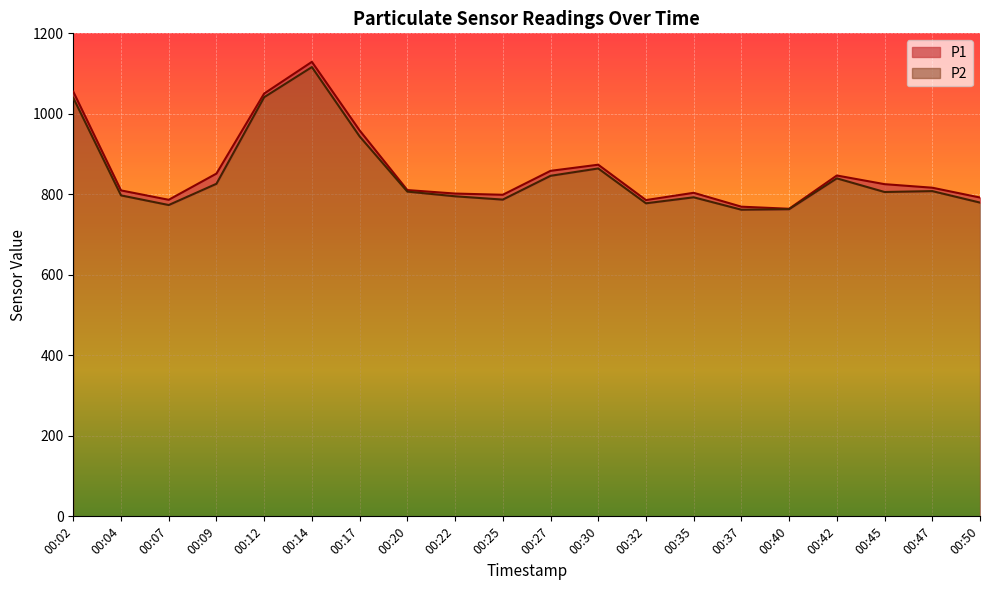

At which label does P1 reach its minimum?

00:40